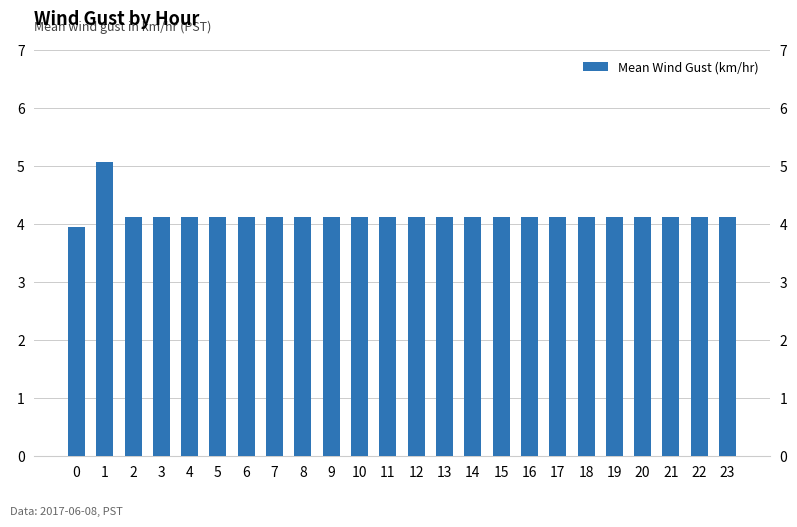

How many distinct data groups are displayed?

1